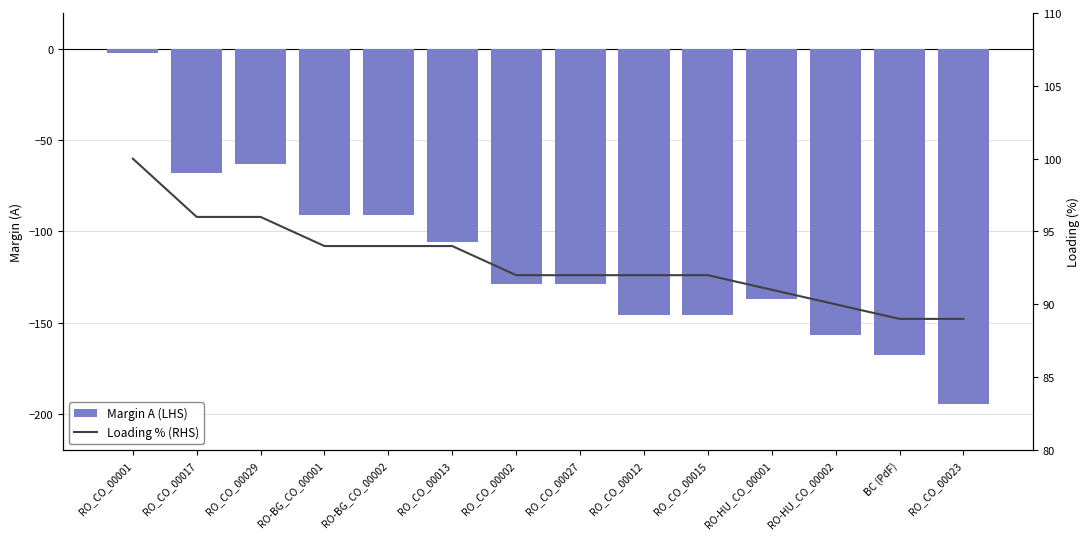

Reading right to left, transcribe all the data shown in this chart.

Margin A (LHS): RO_CO_00023=-195	BC (PdF)=-168	RO-HU_CO_00002=-157	RO-HU_CO_00001=-137	RO_CO_00015=-146	RO_CO_00012=-146	RO_CO_00027=-129	RO_CO_00002=-129	RO_CO_00013=-106	RO-BG_CO_00002=-91	RO-BG_CO_00001=-91	RO_CO_00029=-63	RO_CO_00017=-68	RO_CO_00001=-2
Loading % (RHS): RO_CO_00023=89	BC (PdF)=89	RO-HU_CO_00002=90	RO-HU_CO_00001=91	RO_CO_00015=92	RO_CO_00012=92	RO_CO_00027=92	RO_CO_00002=92	RO_CO_00013=94	RO-BG_CO_00002=94	RO-BG_CO_00001=94	RO_CO_00029=96	RO_CO_00017=96	RO_CO_00001=100